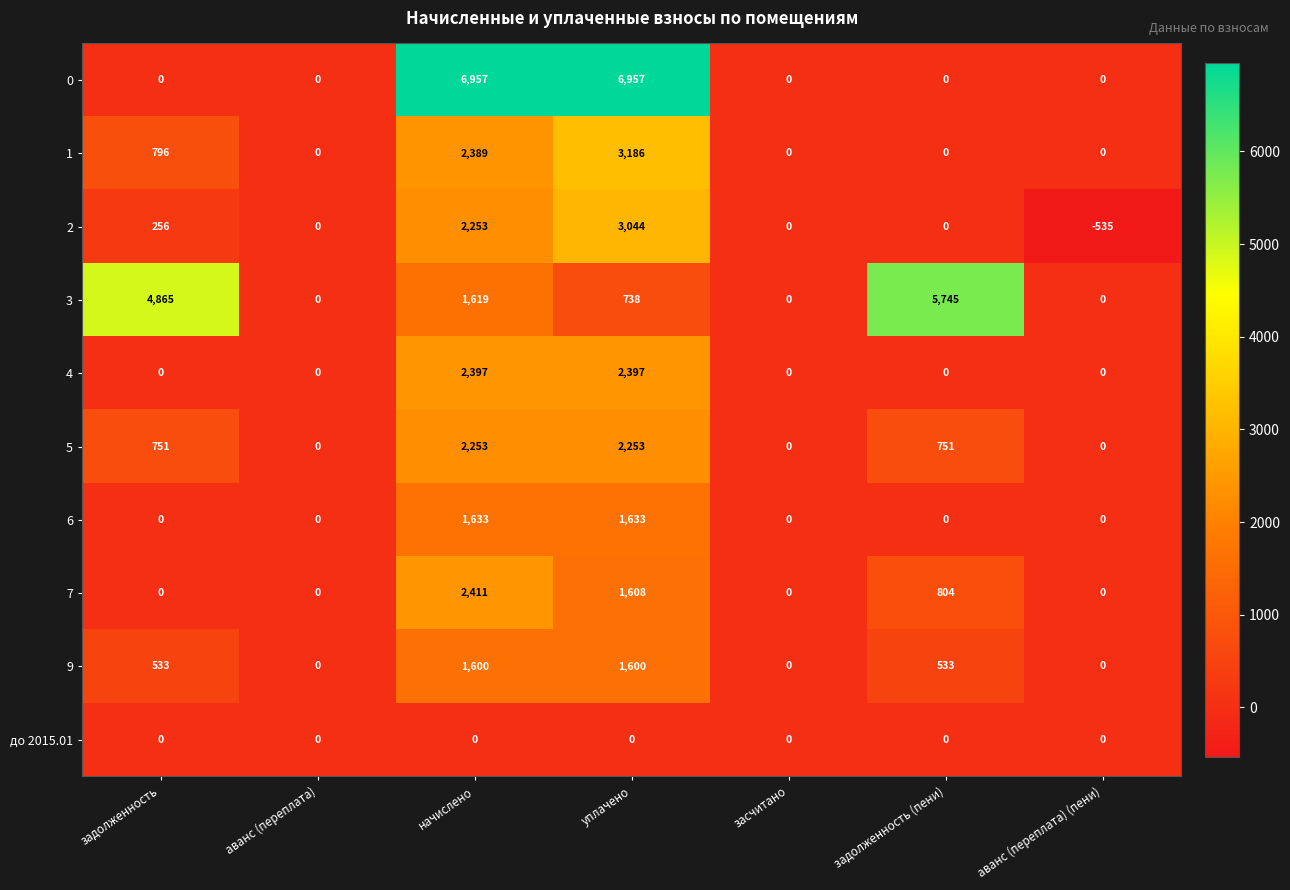

How many 4 values are between 0 and 2397?

7